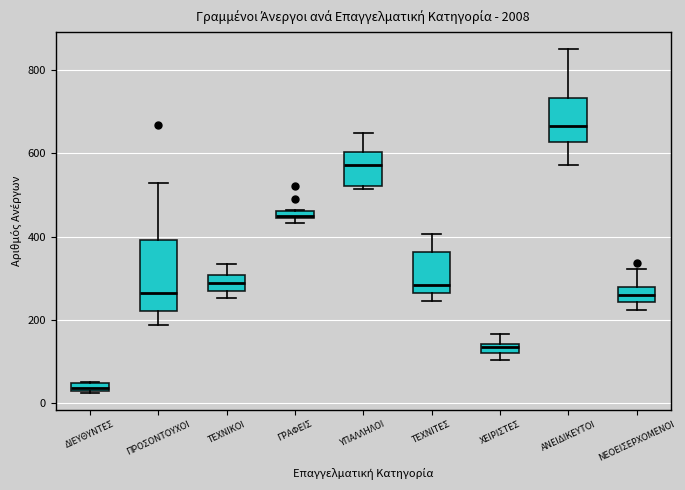

Which box has the lowest median line?

ΔΙΕΥΘΥΝΤΕΣ